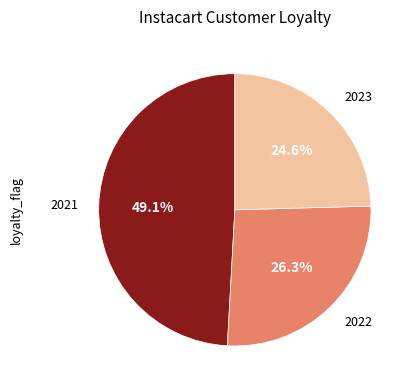

What percentage is the 2022 slice, to the nearest percent?

26%